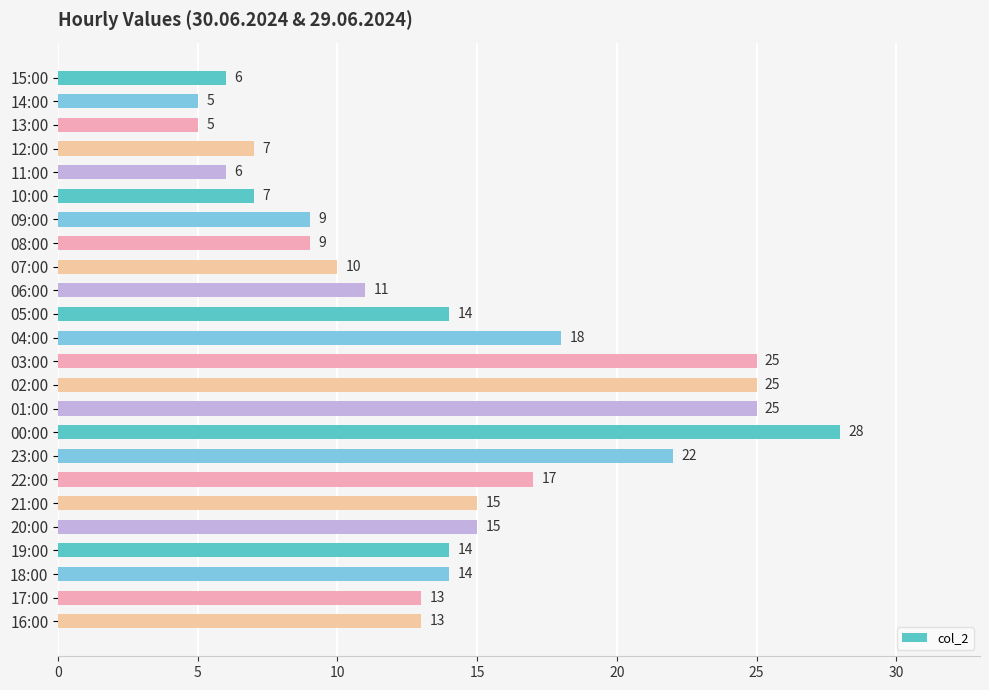

Reading top to bottom, transcribe all the data shown in this chart.

6	5	5	7	6	7	9	9	10	11	14	18	25	25	25	28	22	17	15	15	14	14	13	13